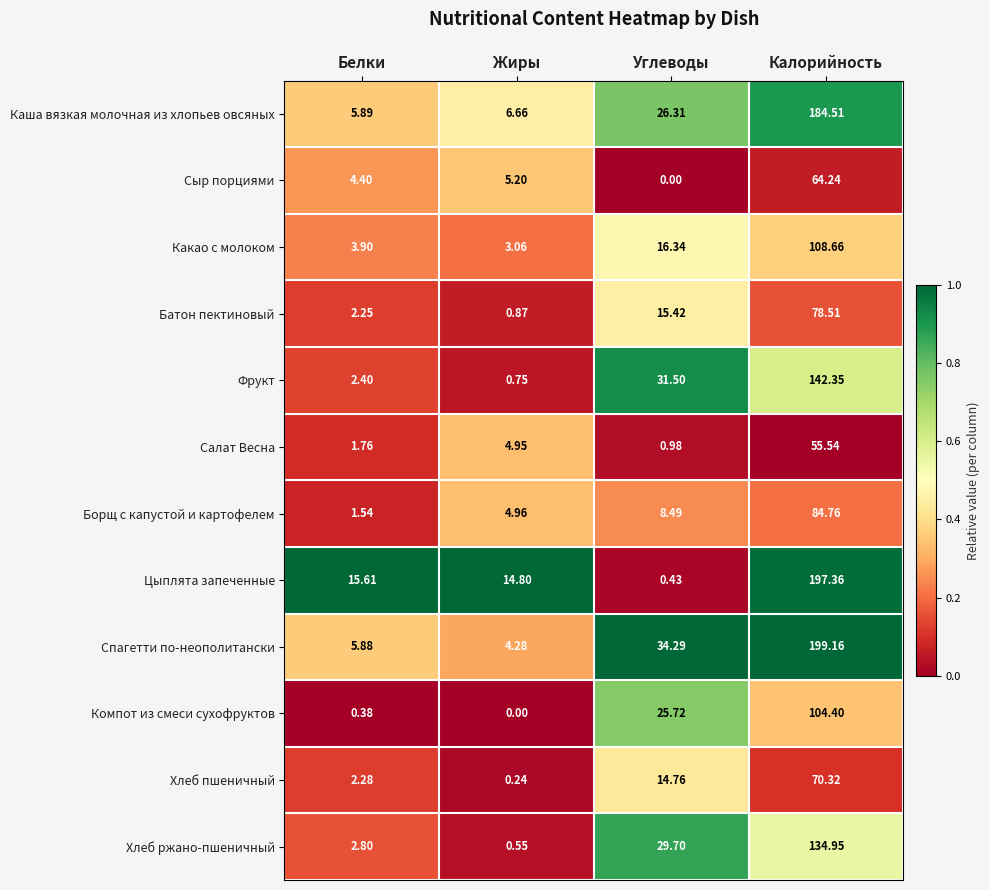

Which series has the widest spread of values?

Цыплята запеченные